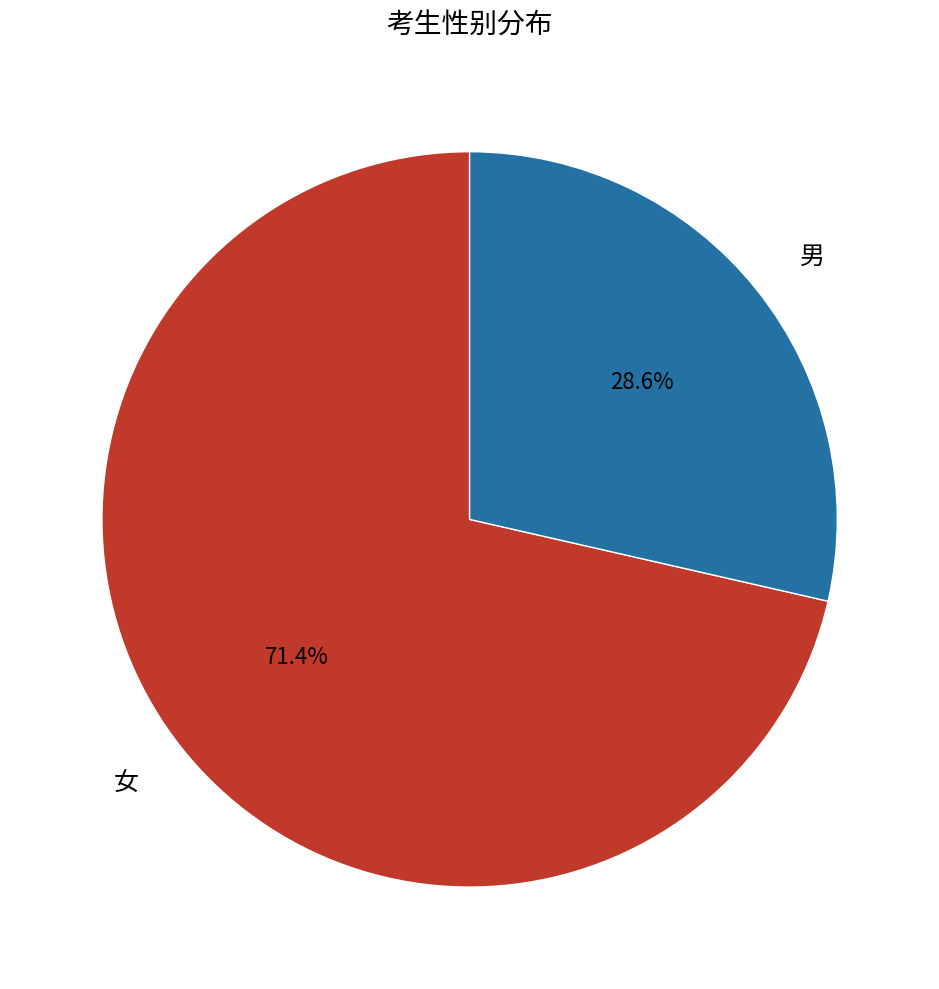

Between 女 and 男, which is larger?

女